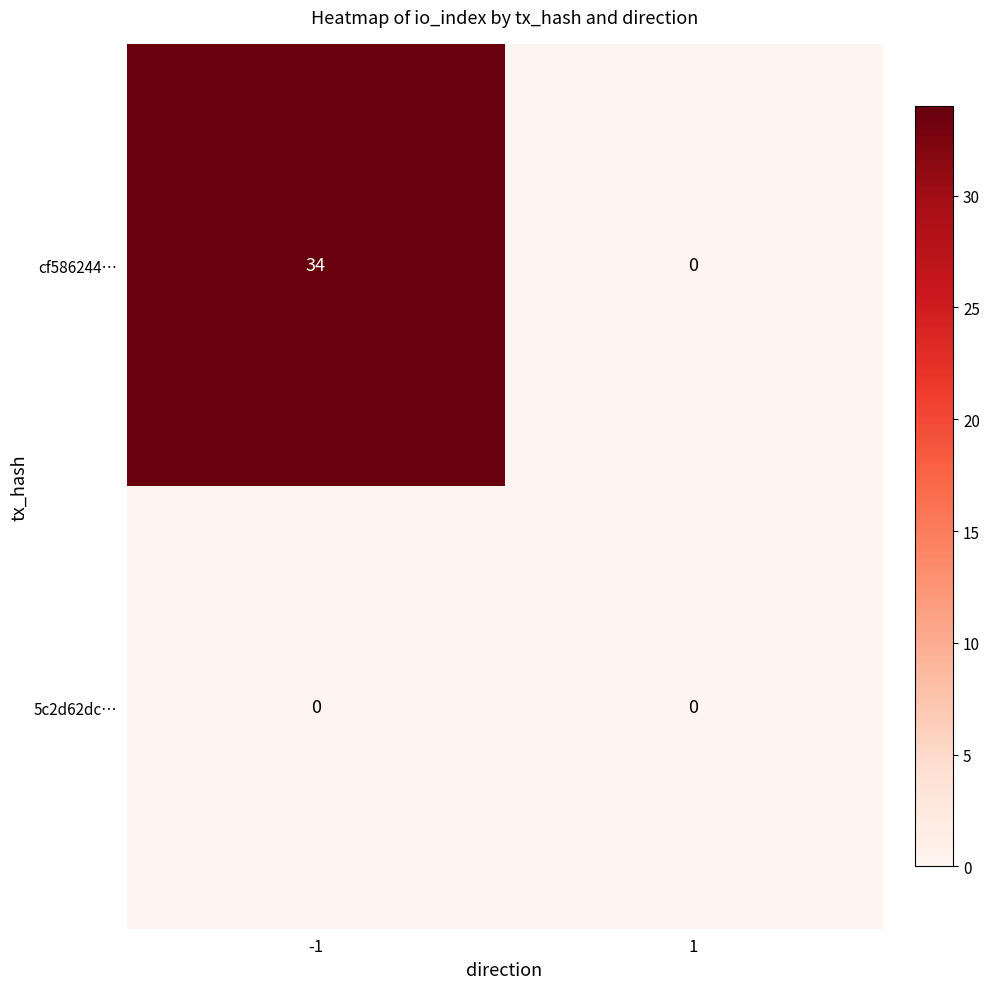

Which series changed the most between -1 and 1?

cf586244…